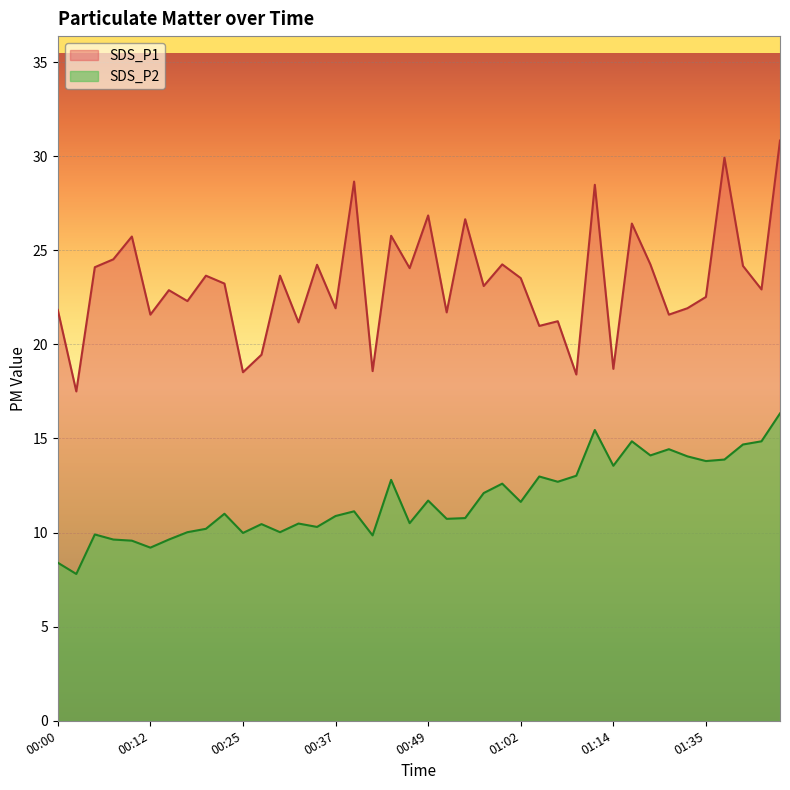

The value of SDS_P2 at 00:00 is 3.3. True or false?

False